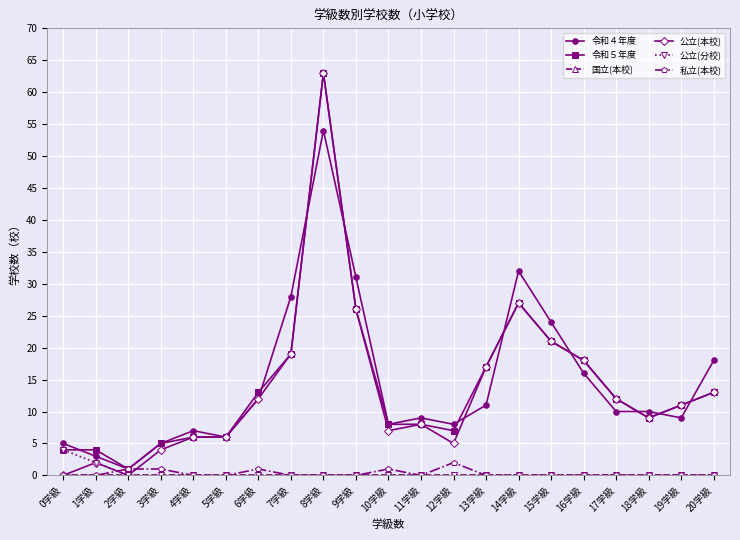

True or false: 公立(本校) has a value of 43 at 14学級.

False